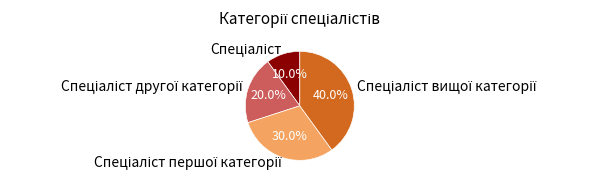

Is there any slice that represents more than half of the pie?

No